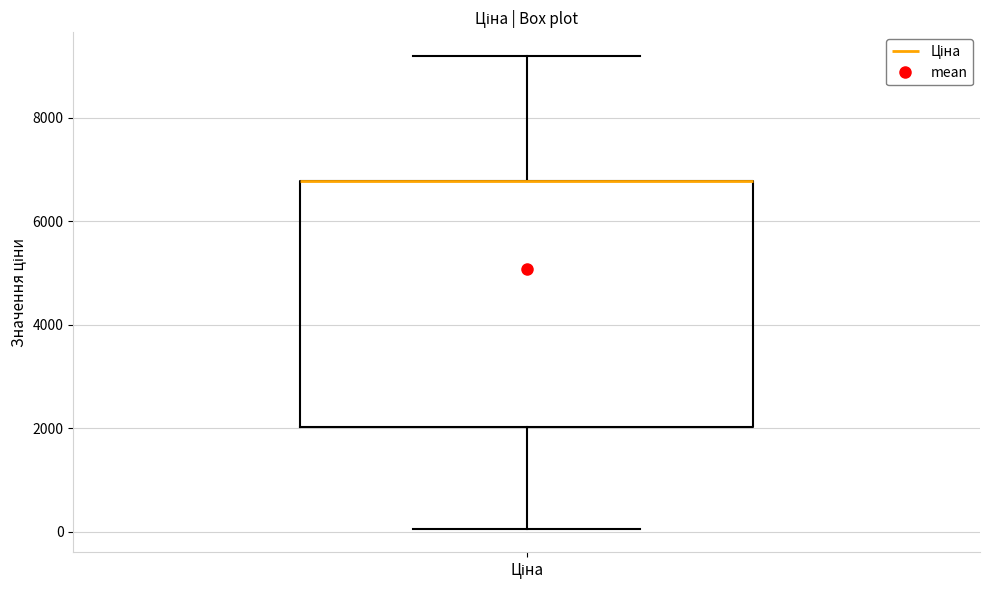

Read this box plot against the y-axis: the position of the median line, the range covered by the box, and the ends of both whiskers. The values are not printed on the chart, so give them approximately, as read against the axis.

median 6800 (drawn on the box's upper edge), box 2000 to 6800, whiskers 0 to 9200